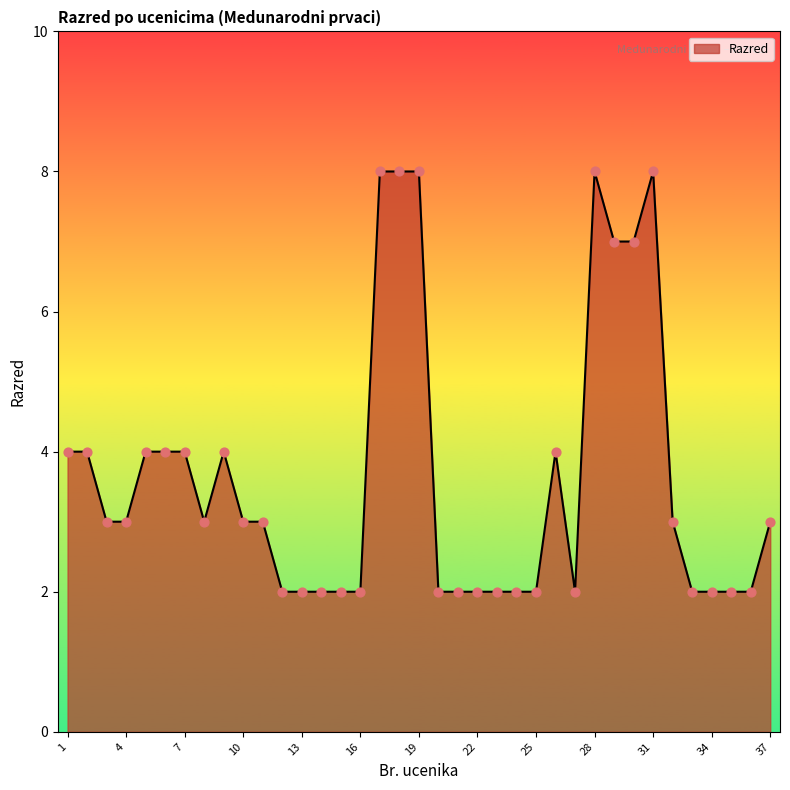

What is the maximum value shown in the chart?

8